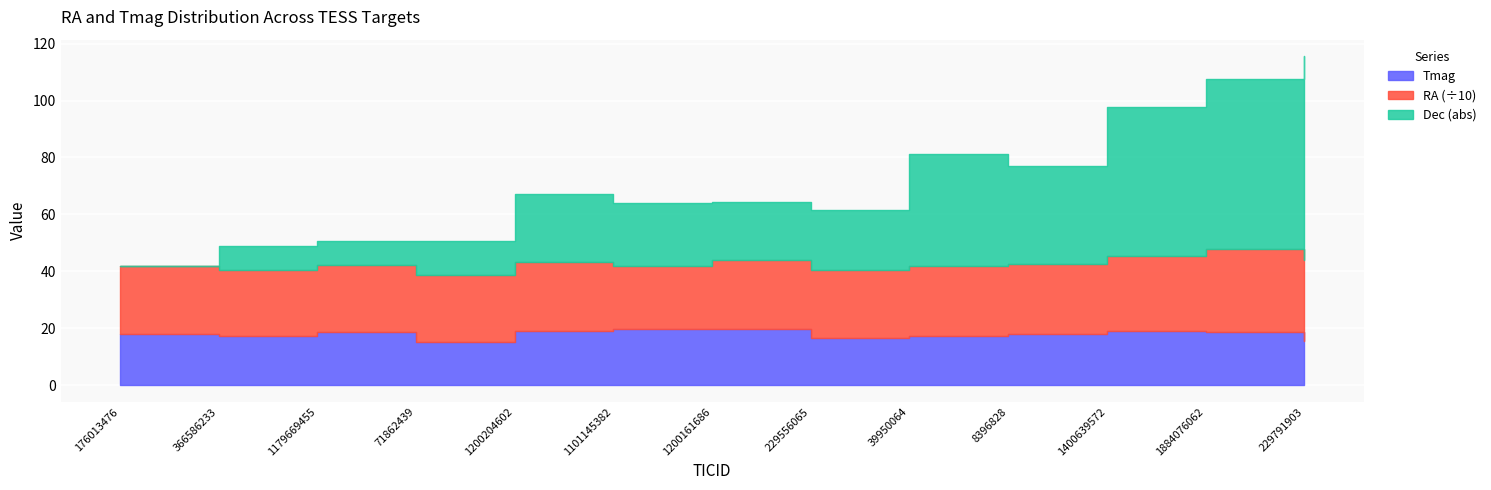

List the series in order of their peak value, lowest first.

Tmag, Dec_abs, RA